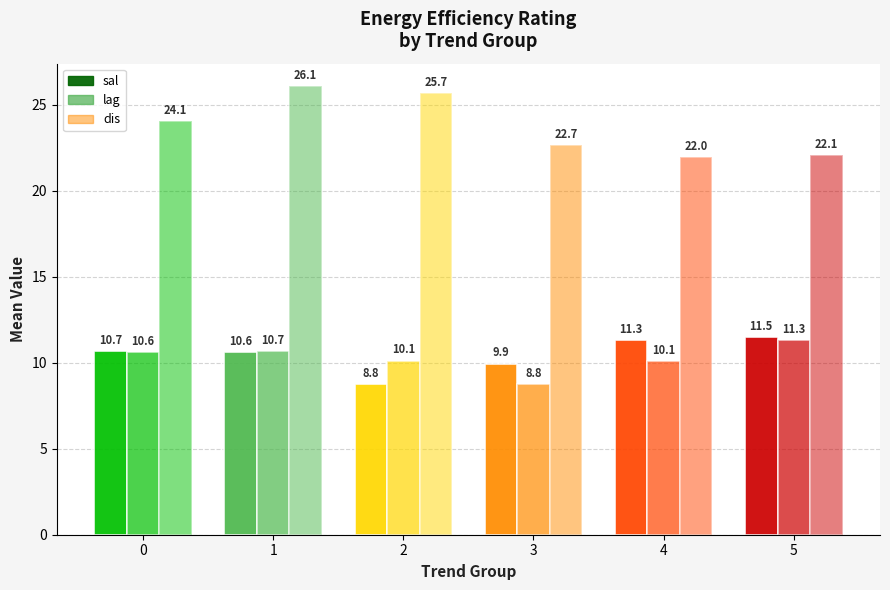

What is the average value of the lag series?

10.3